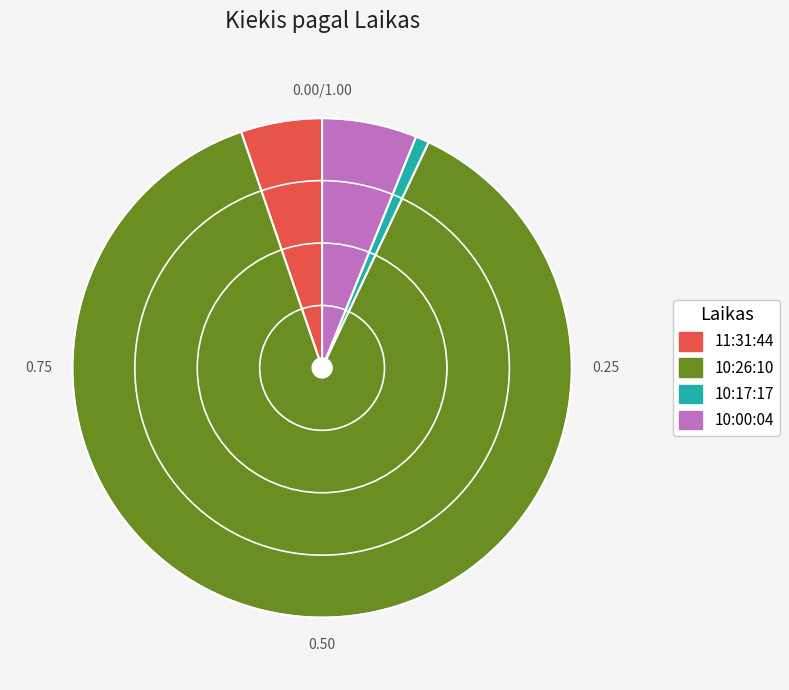

Rank the categories by value from highest to lowest.

10:26:10, 10:00:04, 11:31:44, 10:17:17